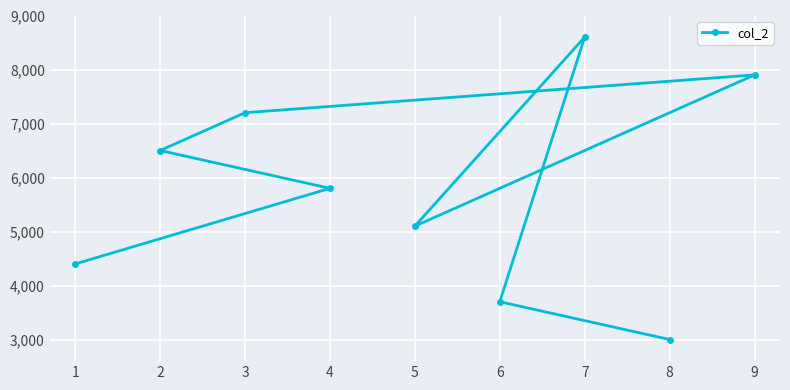

The chart shows a value of 4400 at 1. True or false?

True